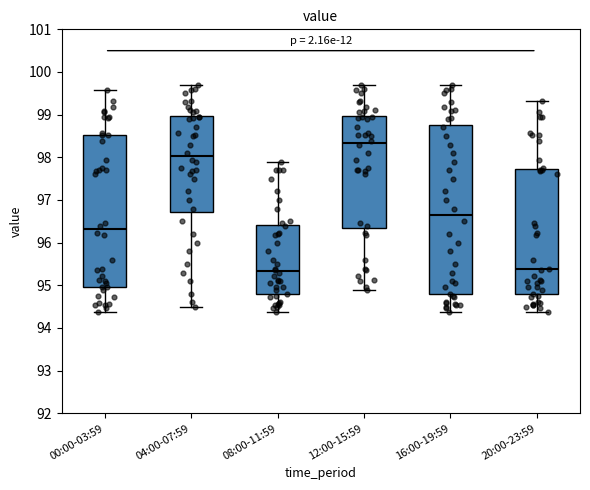

Comparing the boxes themselves (not the whiskers), which one is the tallest?

16:00-19:59